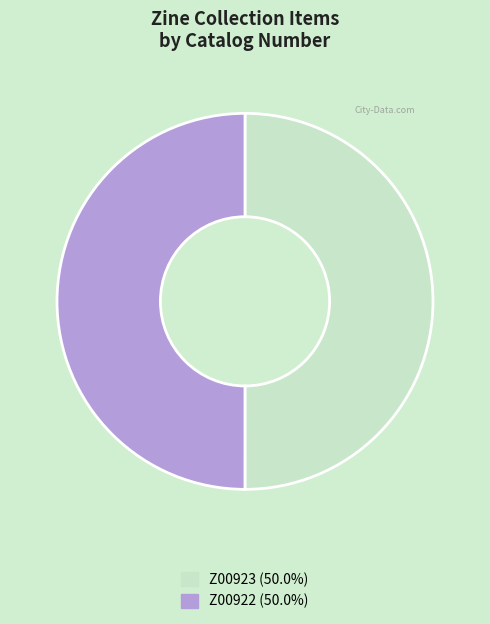

What is the ratio of the value at Z00922 to the value at Z00923?

1.0